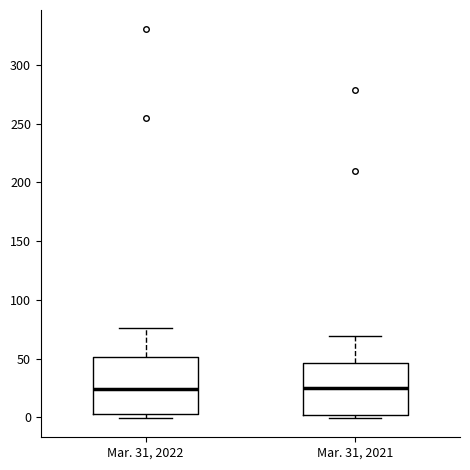

Reading left to right, transcribe this box plot: for each box, give where its median line is, the range the box spans, and where its two whiskers end, as read against the y-axis. The values are not printed on the chart, so give them approximately, as read against the axis.

Mar. 31, 2022: median 25, box 5 to 50, whiskers 0 to 75
Mar. 31, 2021: median 25, box 0 to 45, whiskers 0 (just below the box's lower edge) to 70